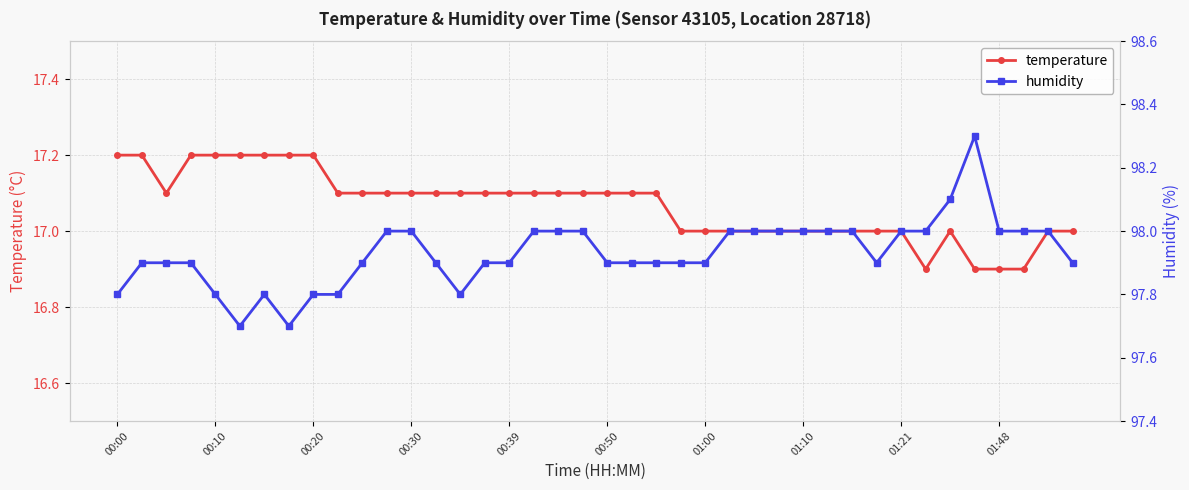

The value of temperature at 27 is 17.0. True or false?

True